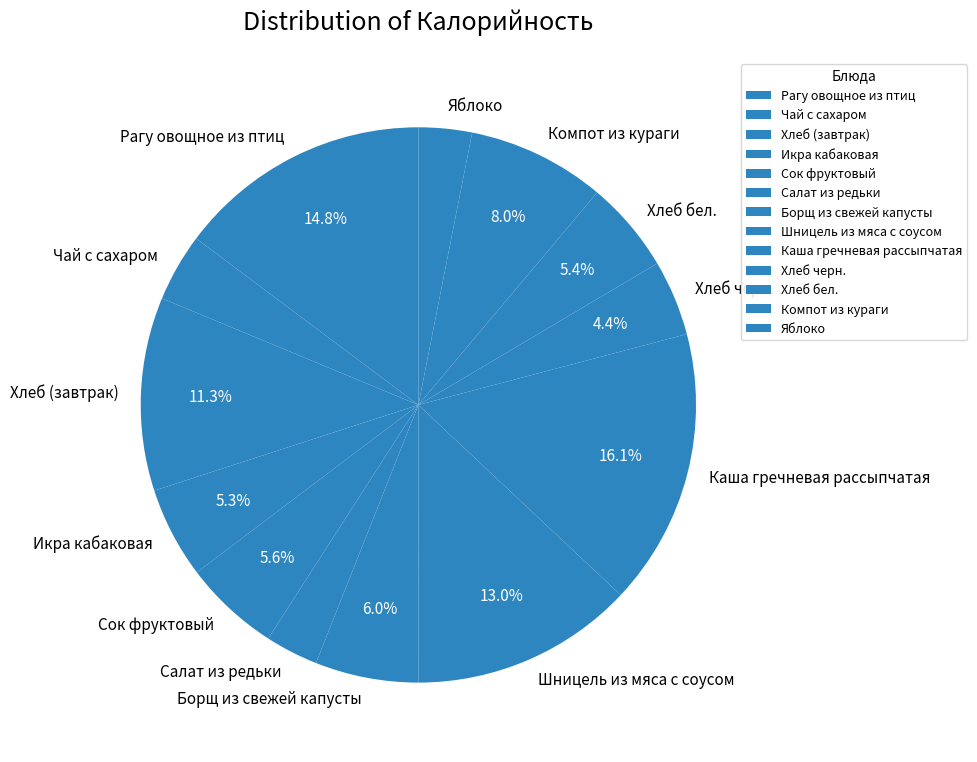

To the nearest percent, what is the combined percentage of Хлеб бел. and Борщ из свежей капусты?

11%